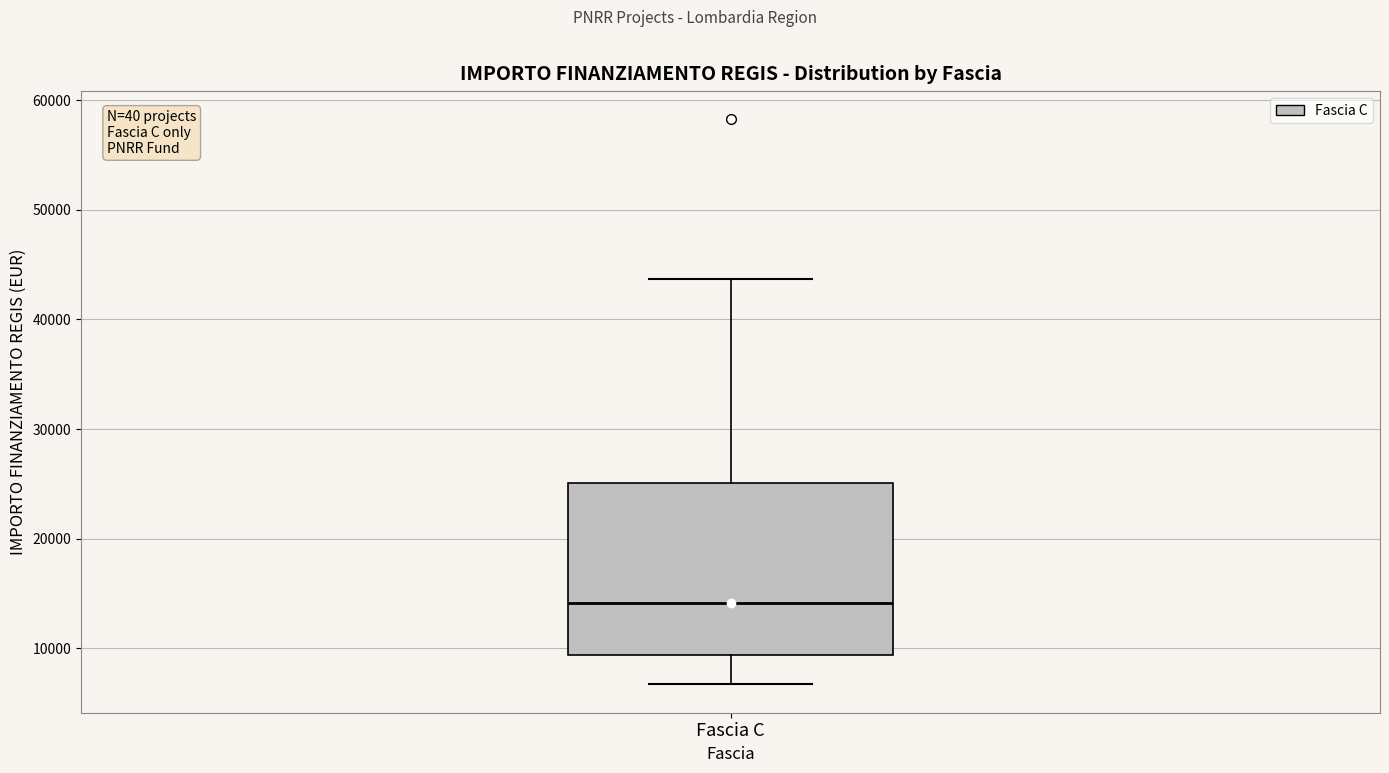

Read this box plot against the y-axis: the position of the median line, the range covered by the box, and the ends of both whiskers. The values are not printed on the chart, so give them approximately, as read against the axis.

median 14000, box 9000 to 25000, whiskers 7000 to 44000